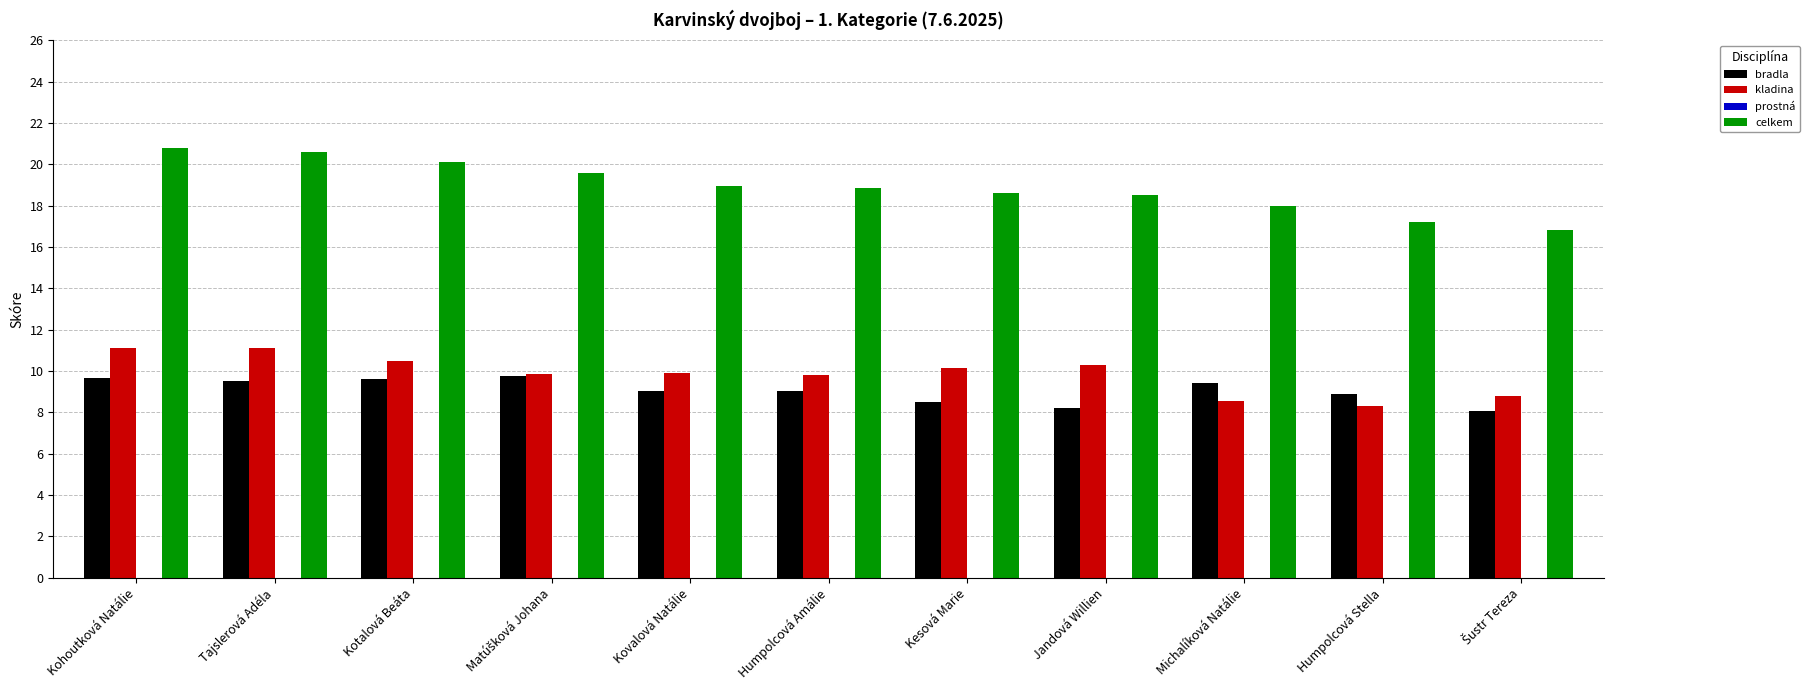

What is the total value across all series at Michalíková Natálie?

35.9